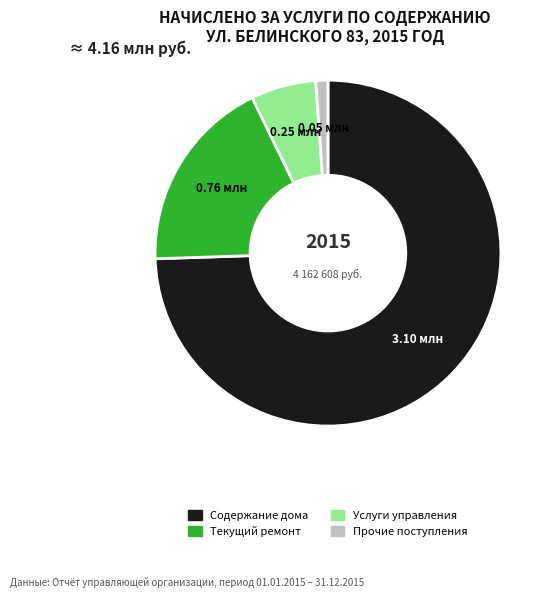

Is there any slice that represents more than half of the pie?

Yes